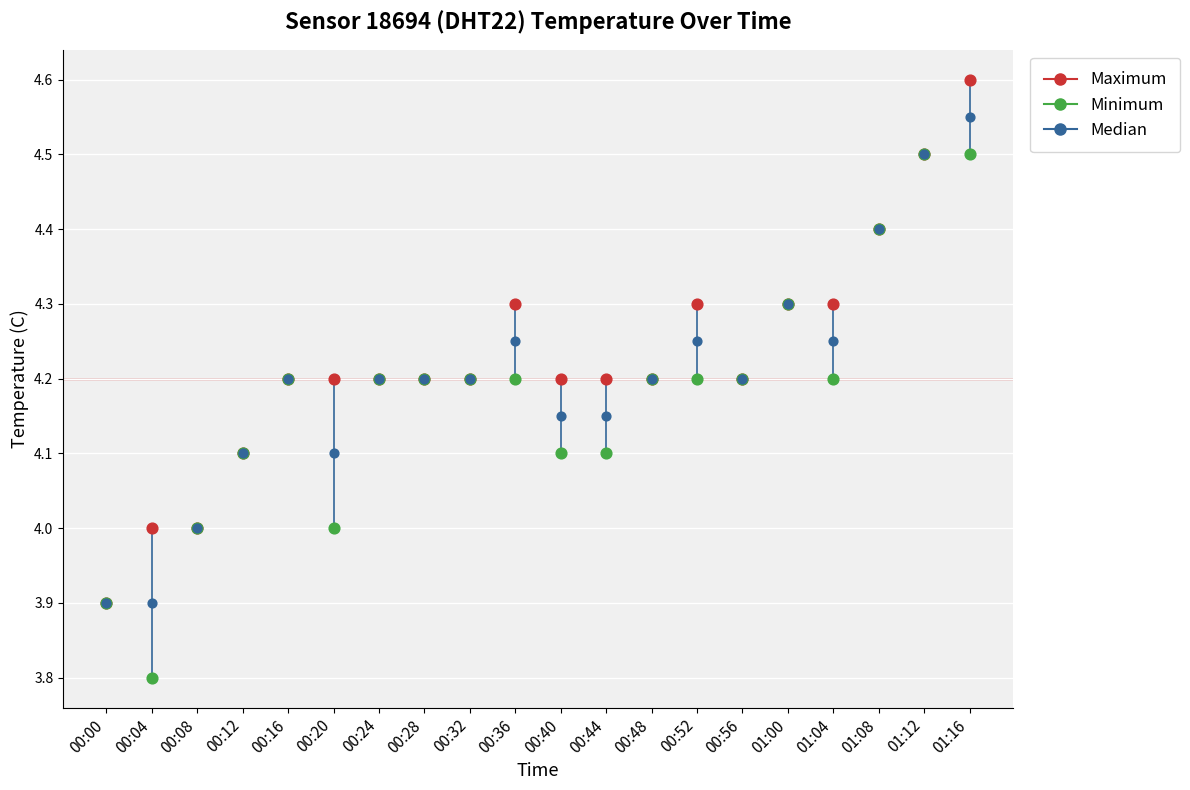

Which series reaches the minimum Y coordinate?

Minimum